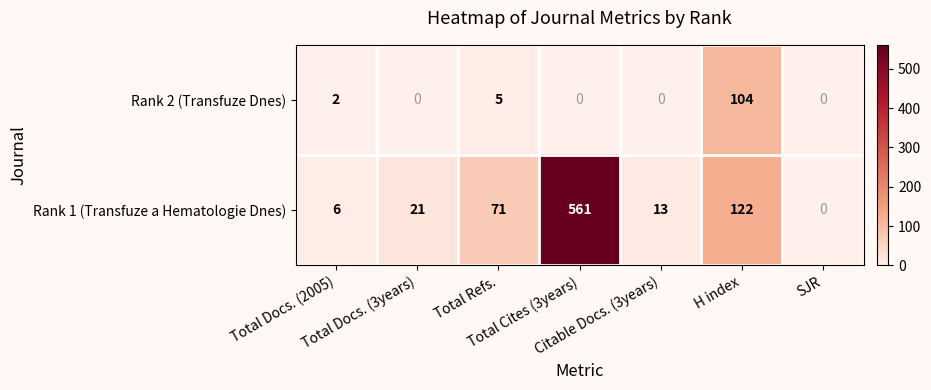

Which series has the largest range (max minus min)?

Rank 1 (Transfuze a Hematologie Dnes)